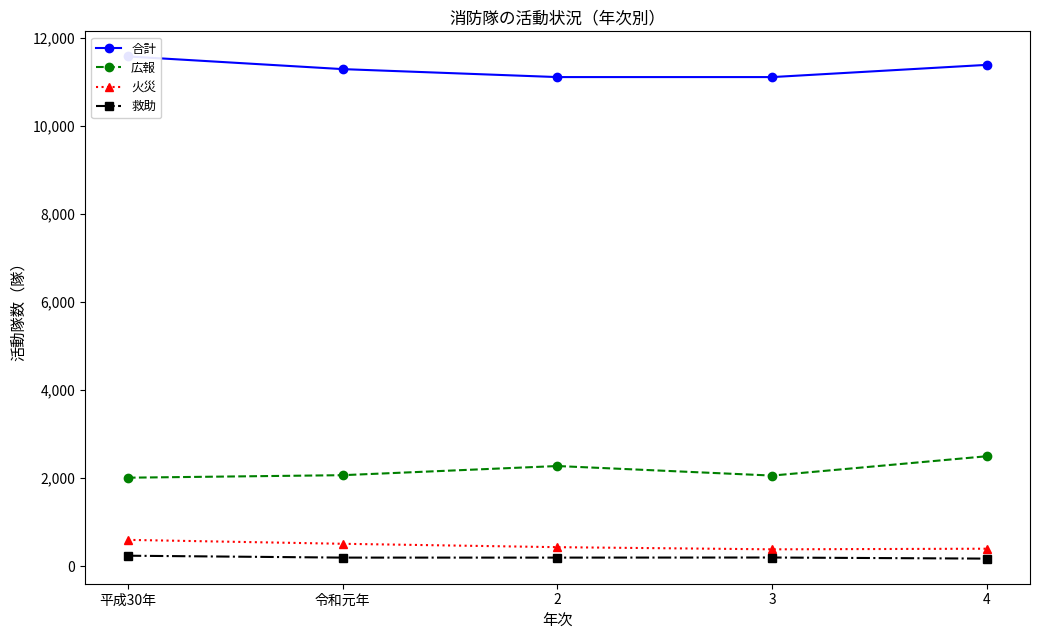

What is the label of the 4th point from the right?

令和元年